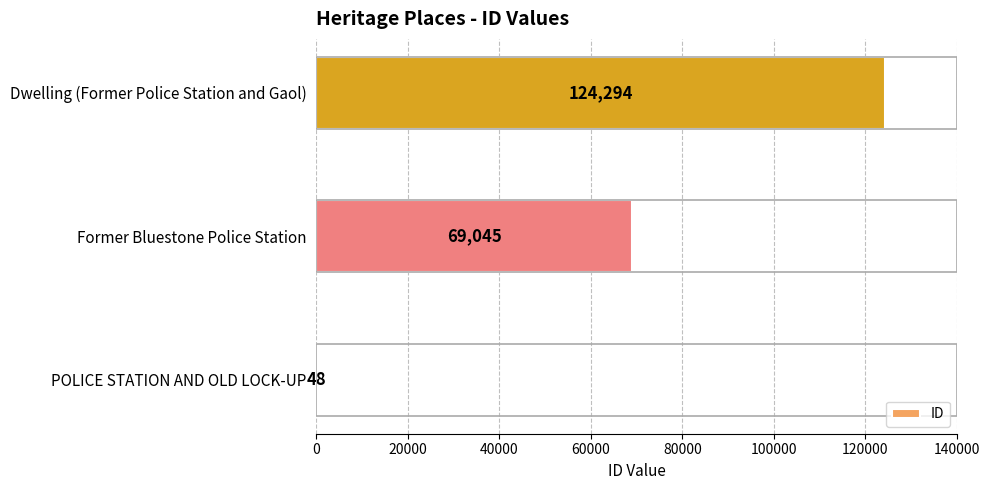

At which label is the value closest to 62171?

Former Bluestone Police Station